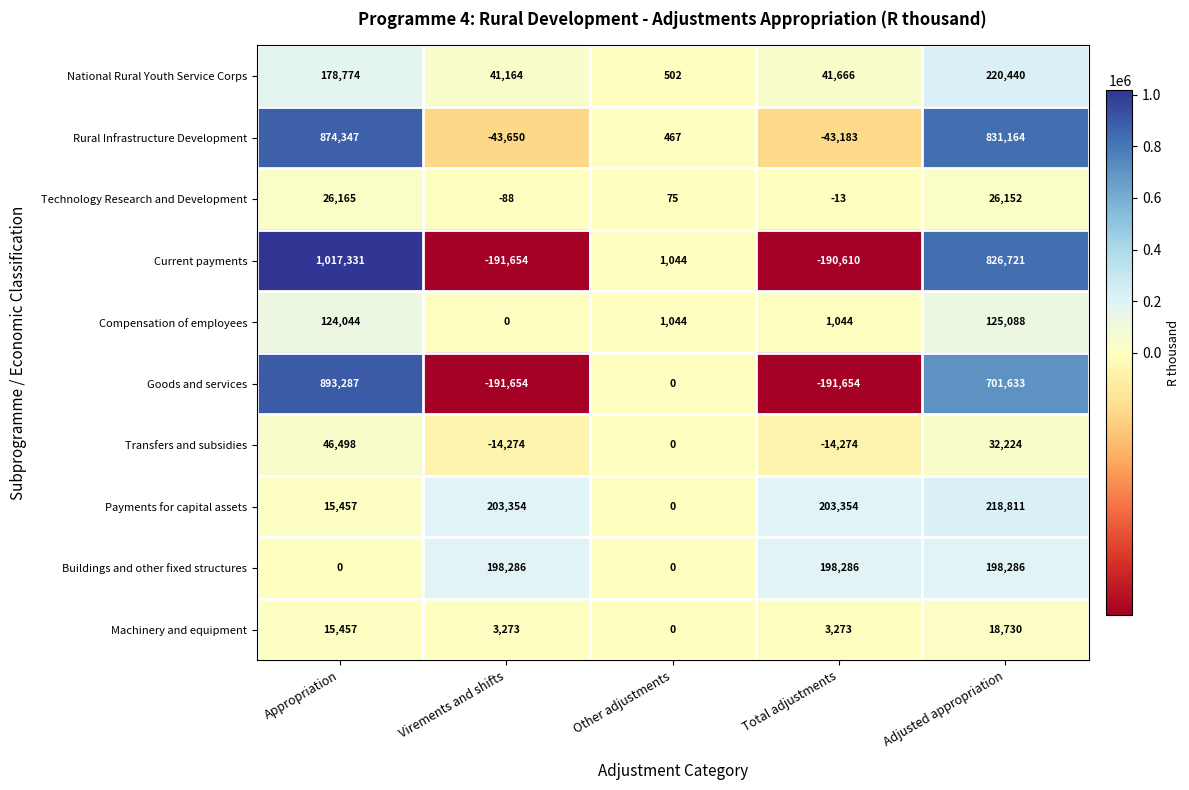

The value of Machinery and equipment at Total adjustments is 3273. True or false?

True